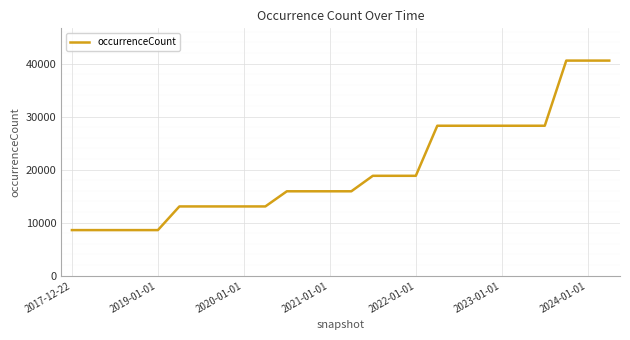

What is the difference between the maximum and minimum values?

31973